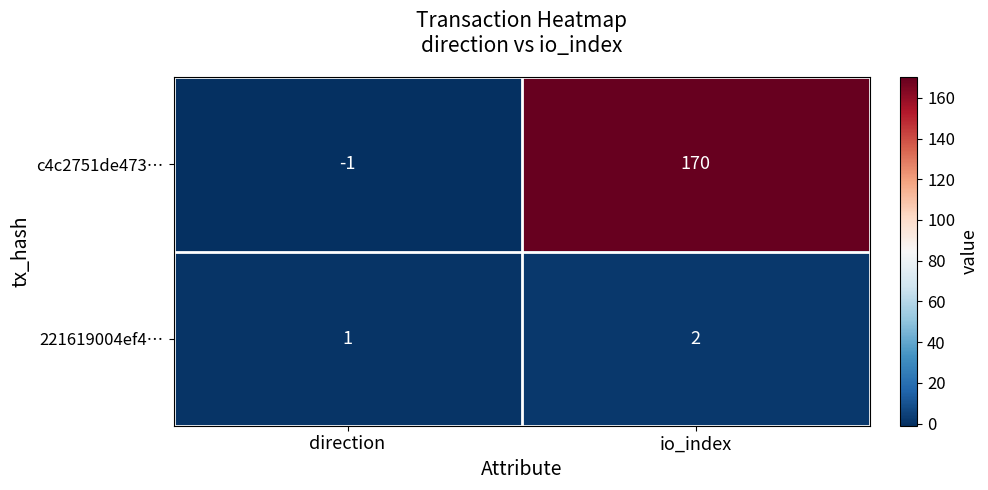

At which label is c4c2751de473… closest to 84?

direction